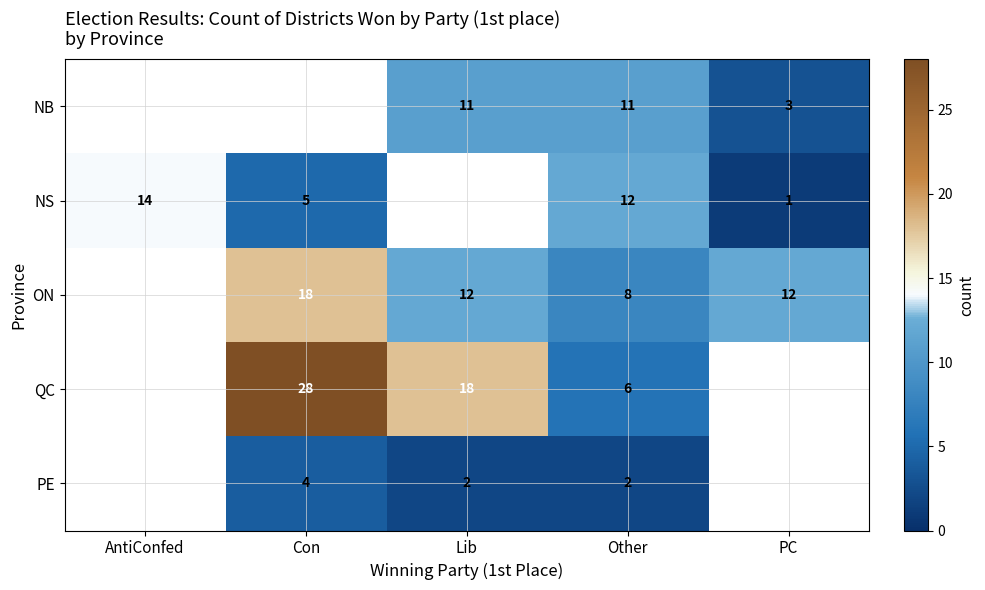

What is the difference between the NS values at Con and Other?

7